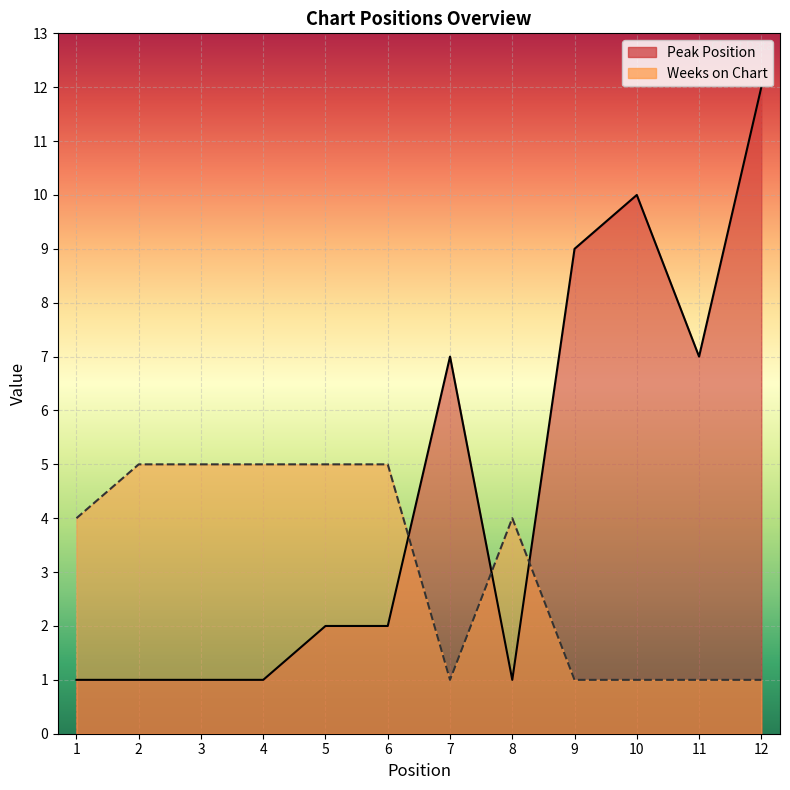

How many data points does each series have?

12